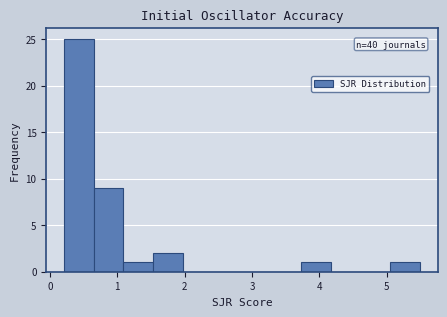

Which range on the x-axis has the tallest bar?

0.2 to 0.6